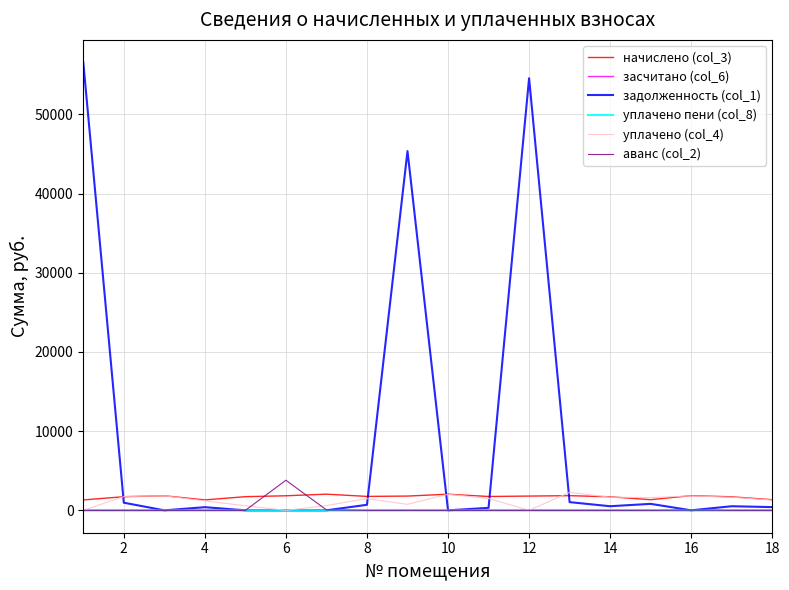

What is the difference between the maximum and minimum values in the уплачено (col_4) series?

2267.0